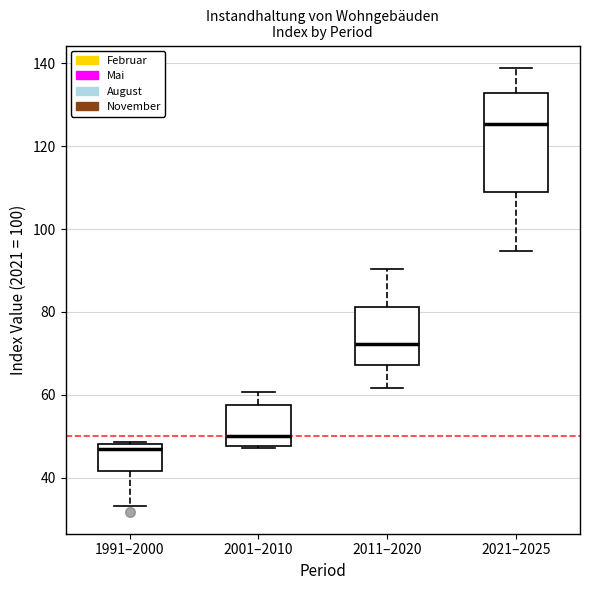

Reading left to right, read every box against the y-axis: the position of its median line, the range the box covers, and the ends of its whiskers. The values are not printed on the chart, so give them approximately, as read against the axis.

1991–2000: median 46, box 42 to 48, whiskers 34 to 48
2001–2010: median 50, box 48 to 58, whiskers 48 (just below the box's lower edge) to 60
2011–2020: median 72, box 68 to 82, whiskers 62 to 90
2021–2025: median 126, box 108 to 132, whiskers 94 to 138